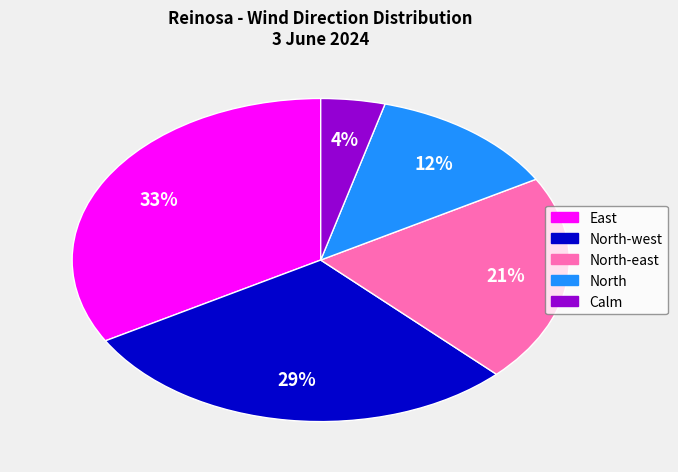

How many slices are in this pie chart?

5